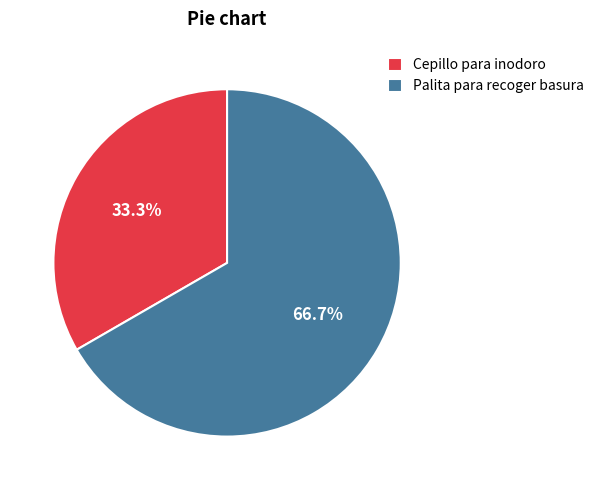

Is there a majority slice in this chart?

Yes